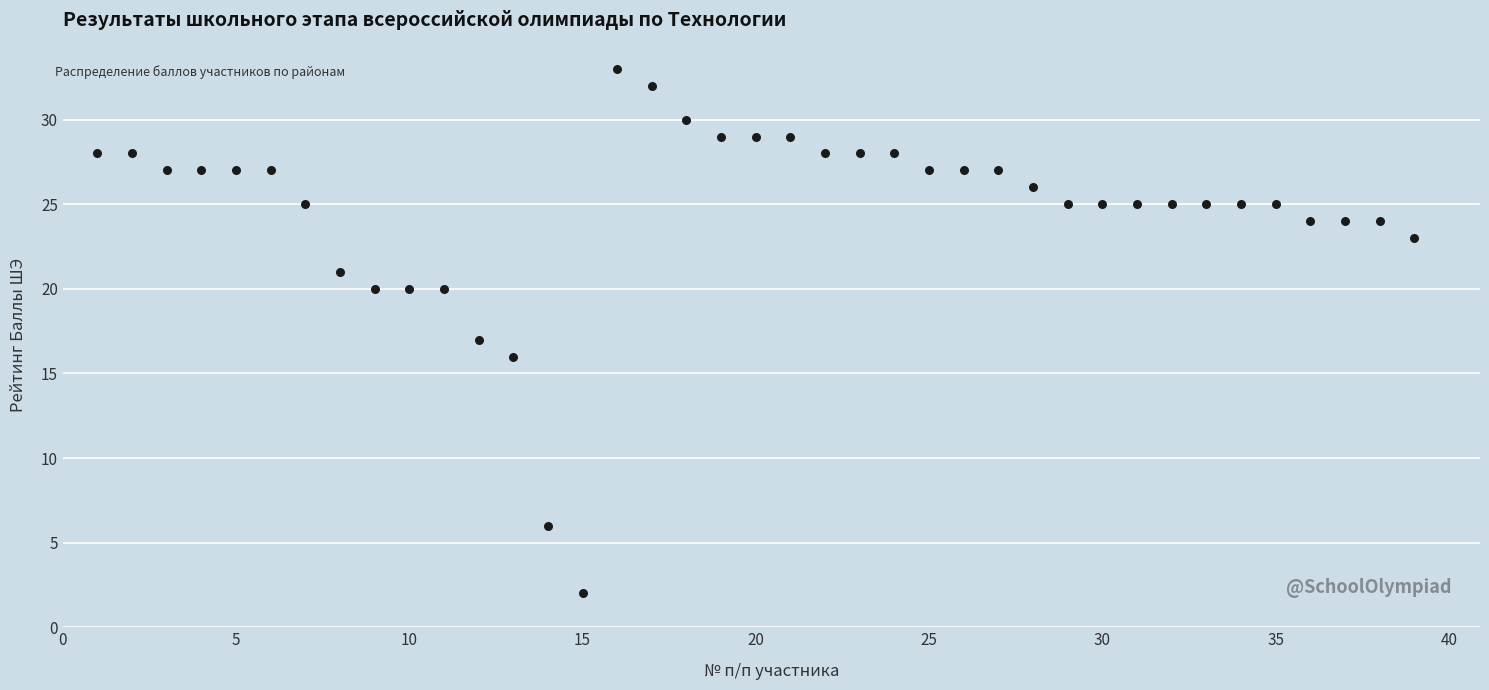

What is the range of Y values (max minus min)?

31